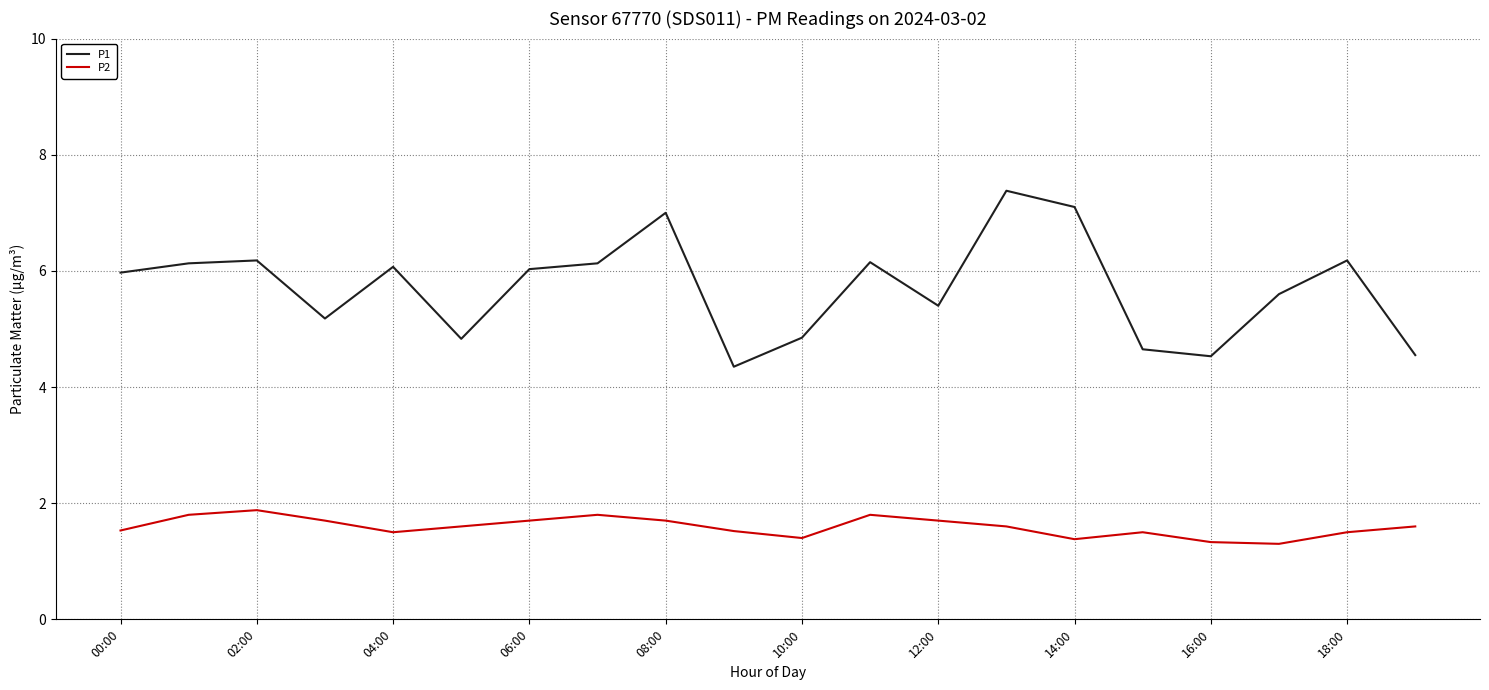

Does the chart display data point markers on the line(s)?

No